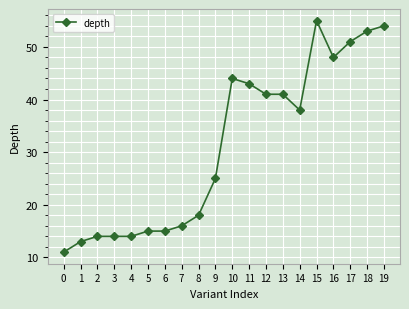

What is the greatest value displayed?

55